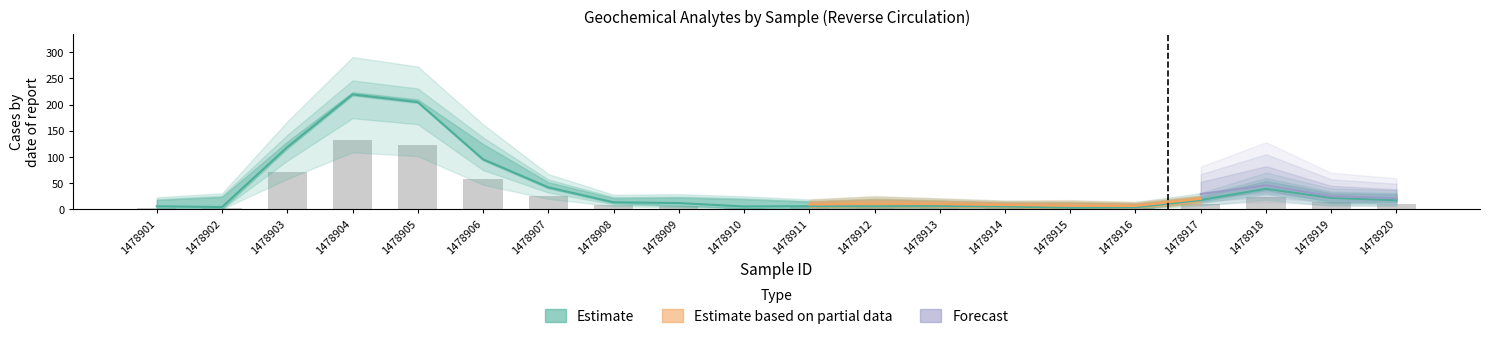

What is the difference between the highest and lowest values at 1478905?

204.8